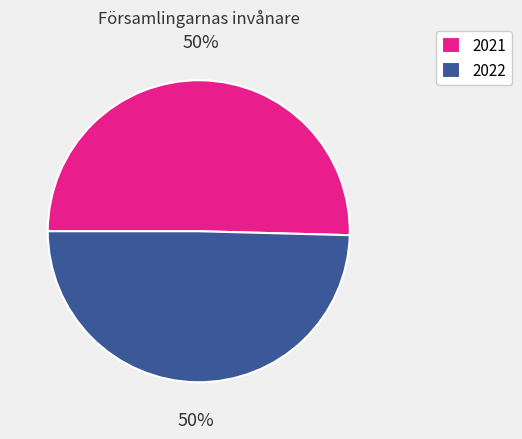

Is it true that 2021 is 59% of the pie?

False